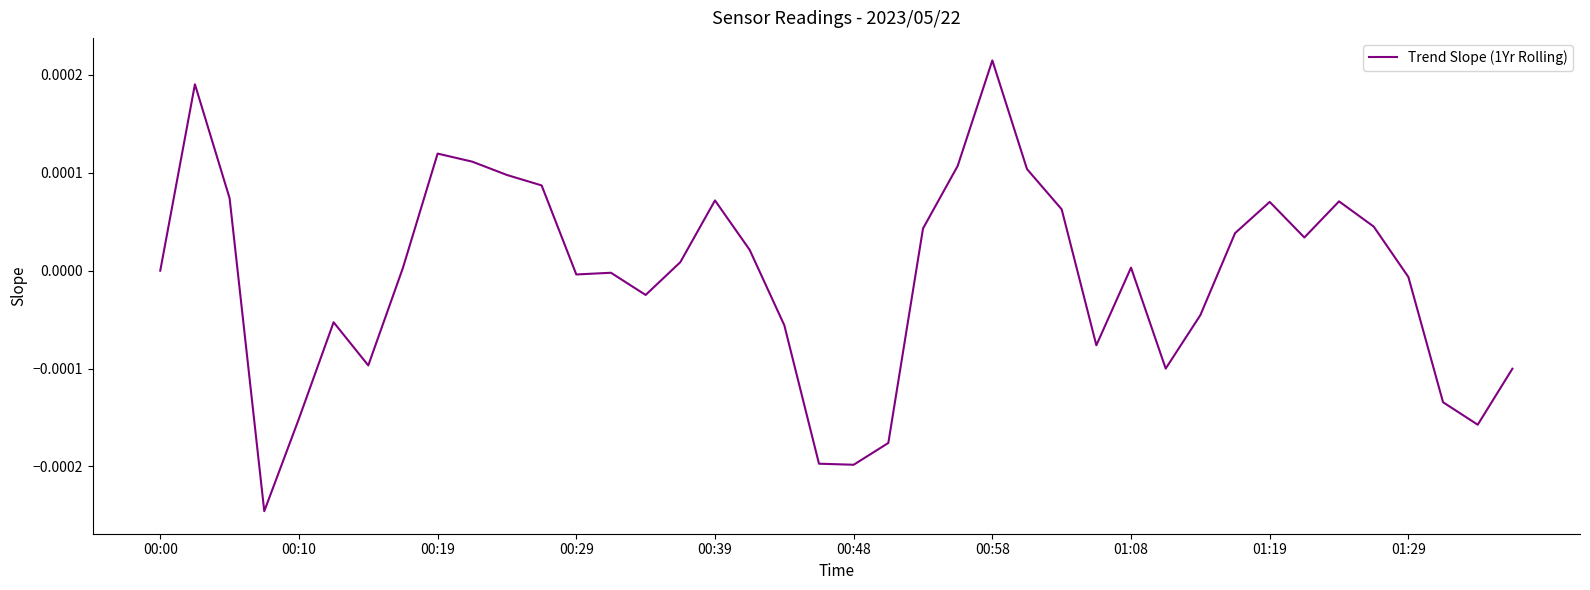

Does the chart display data point markers on the line(s)?

No